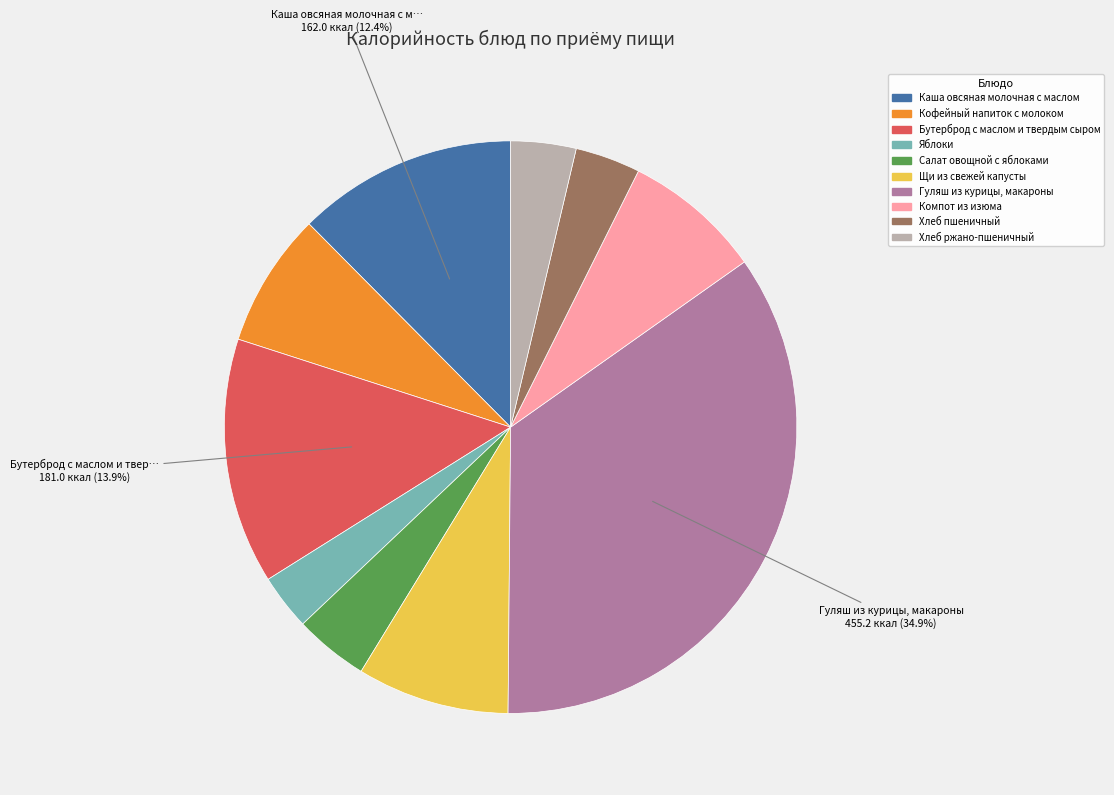

Is it true that Щи из свежей капусты is 9% of the pie?

True